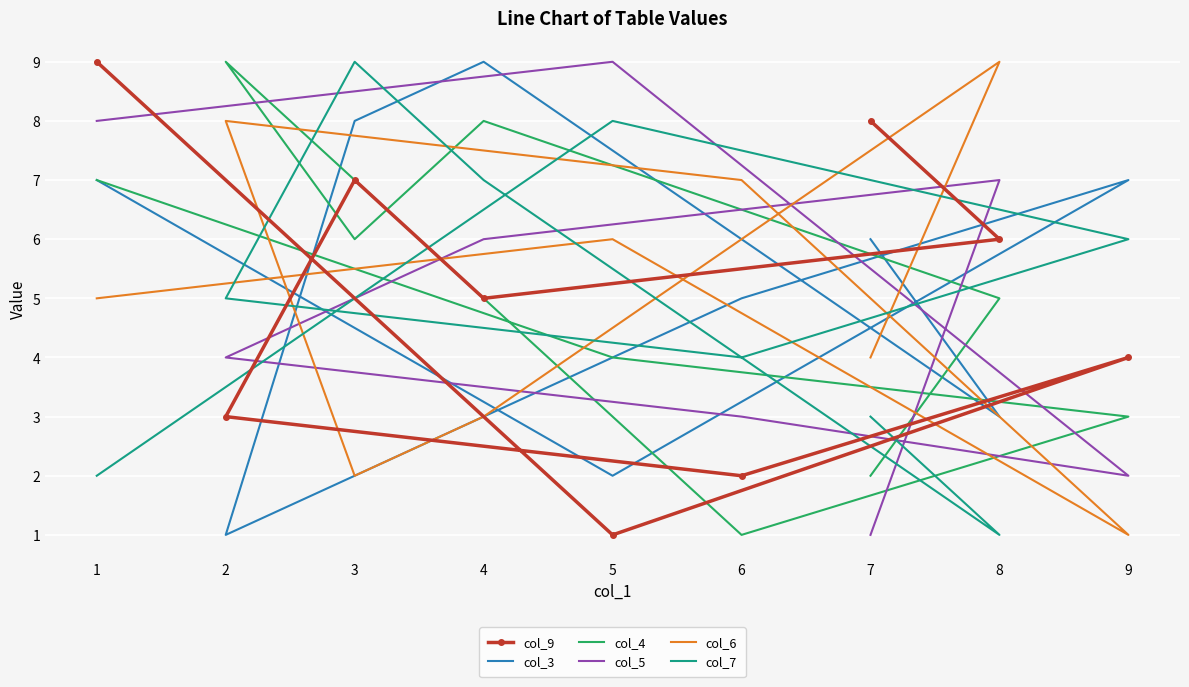

List the series in order of their peak value, highest first.

col_9, col_3, col_4, col_5, col_6, col_7